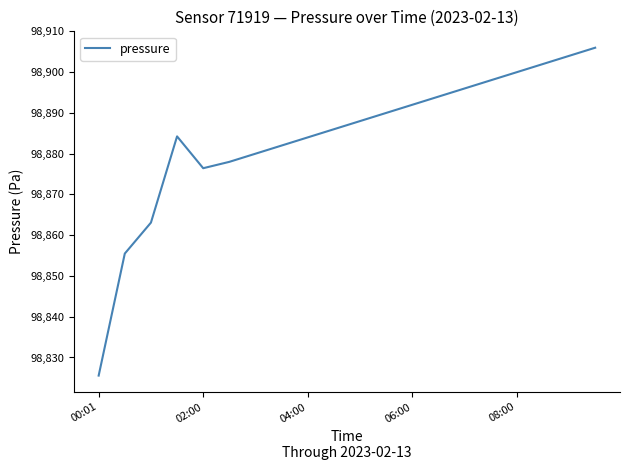

What is the minimum value shown in the chart?

98825.6